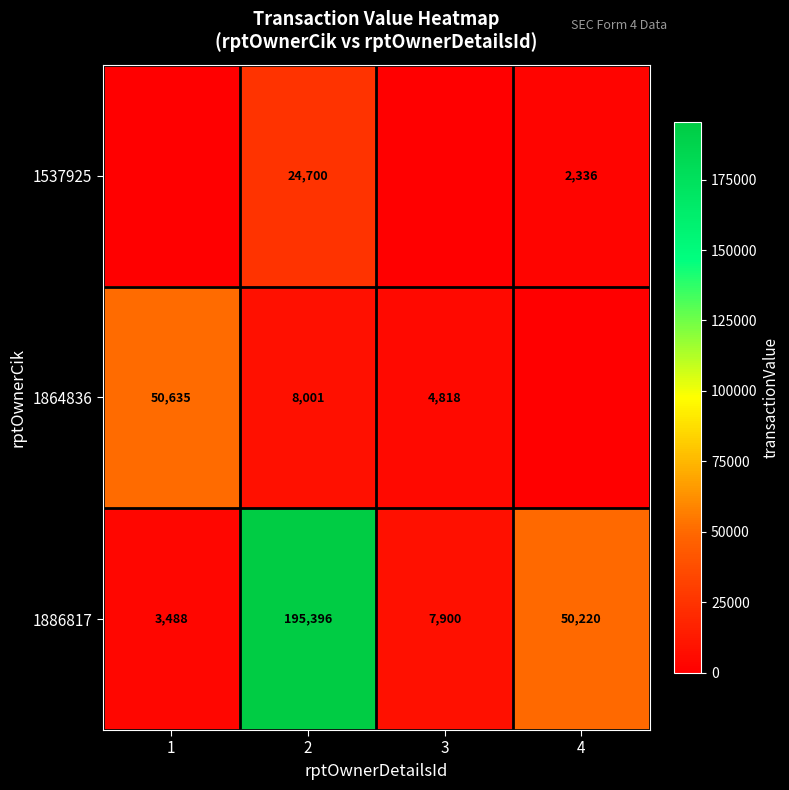

At which category is the sum across all series the highest?

2